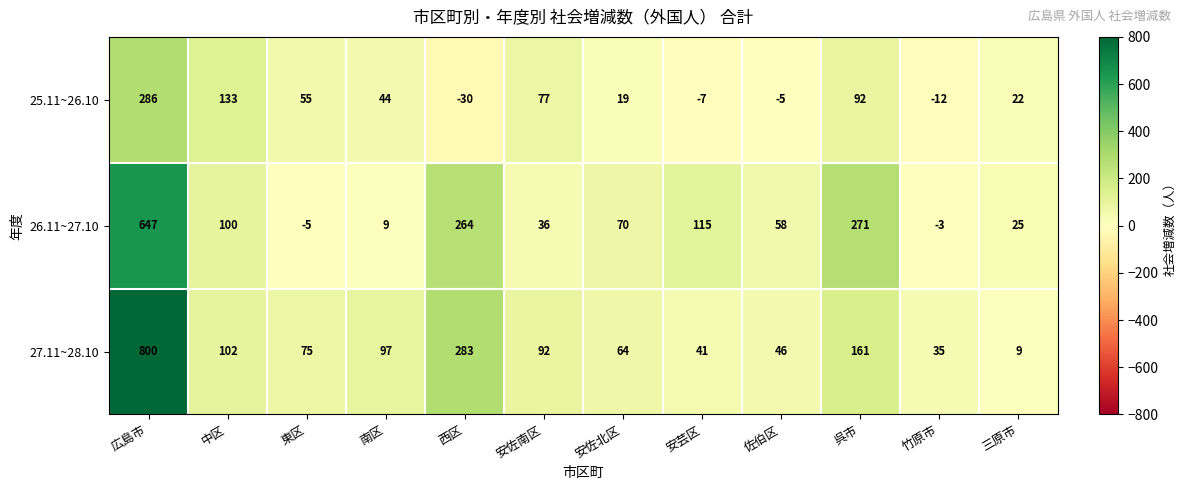

The 27.11~28.10 series shows 97 at 南区. True or false?

True